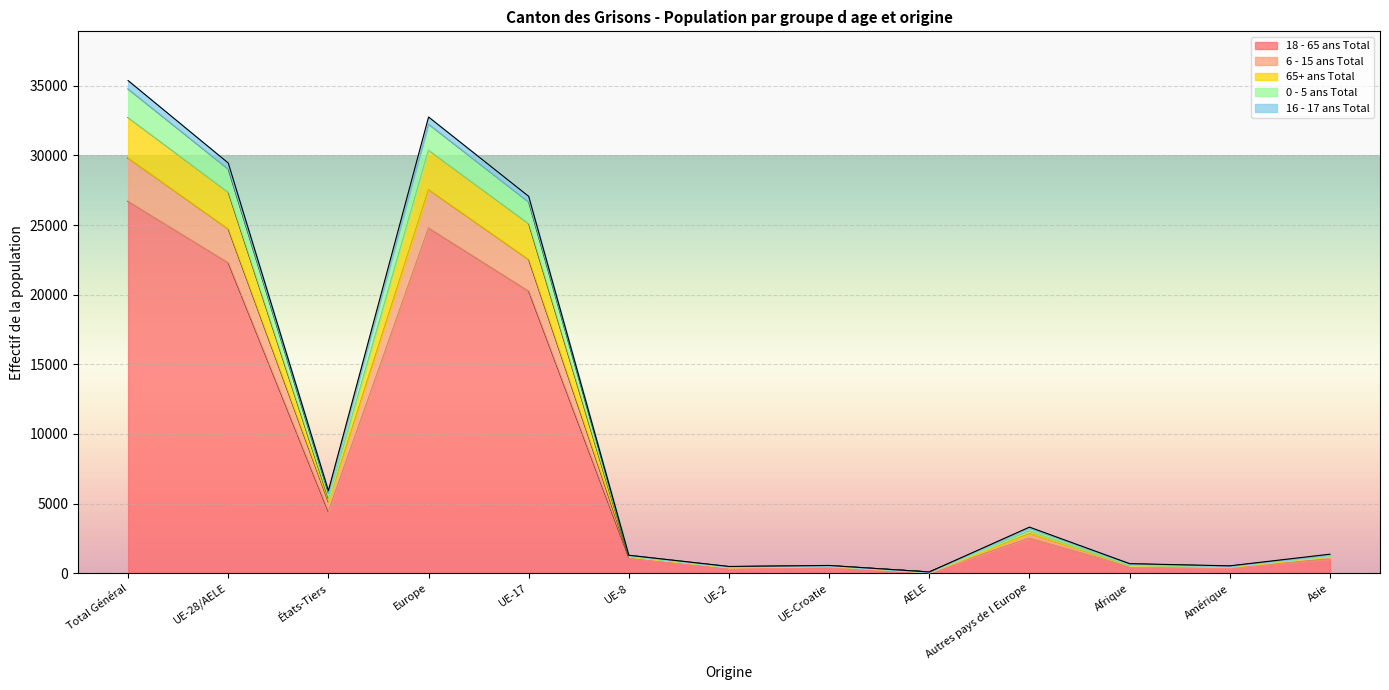

In 0 - 5 ans Total, how many points are lower than both neighbors (excluding endpoints)?

4